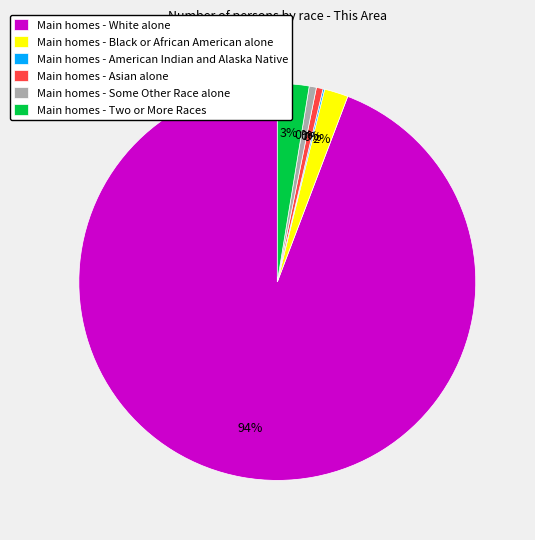

To the nearest percent, what percentage of the pie is Black or African American alone?

2%